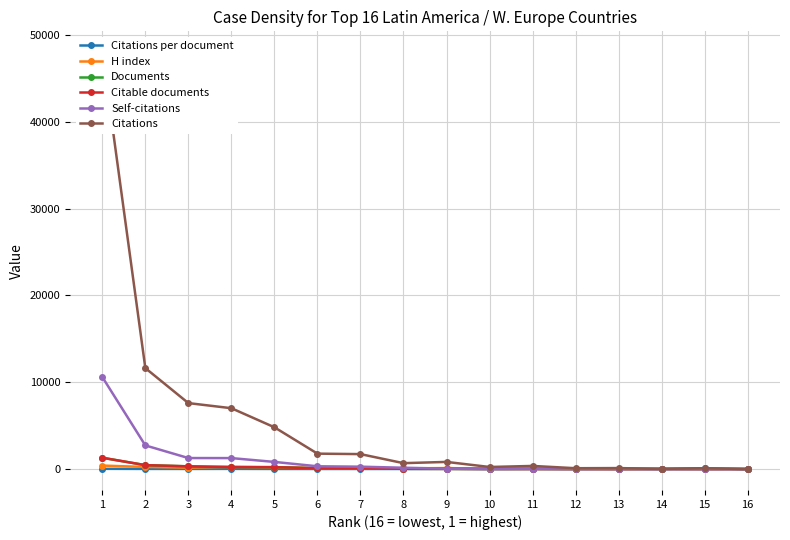

What is the average value of the Citations series?

5318.1